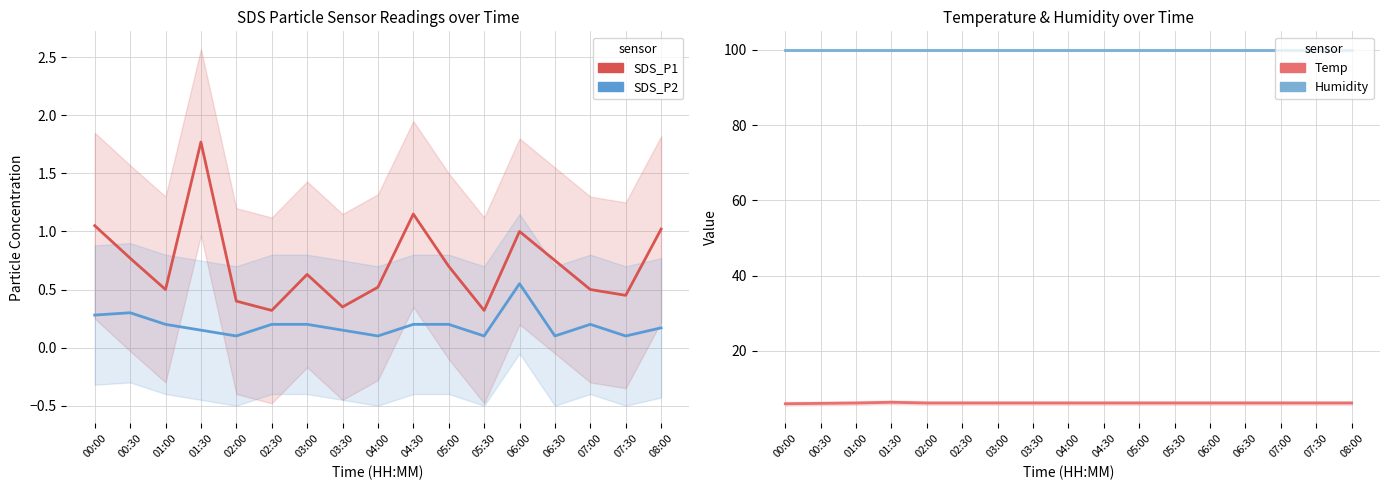

What is the greatest value displayed?

99.9